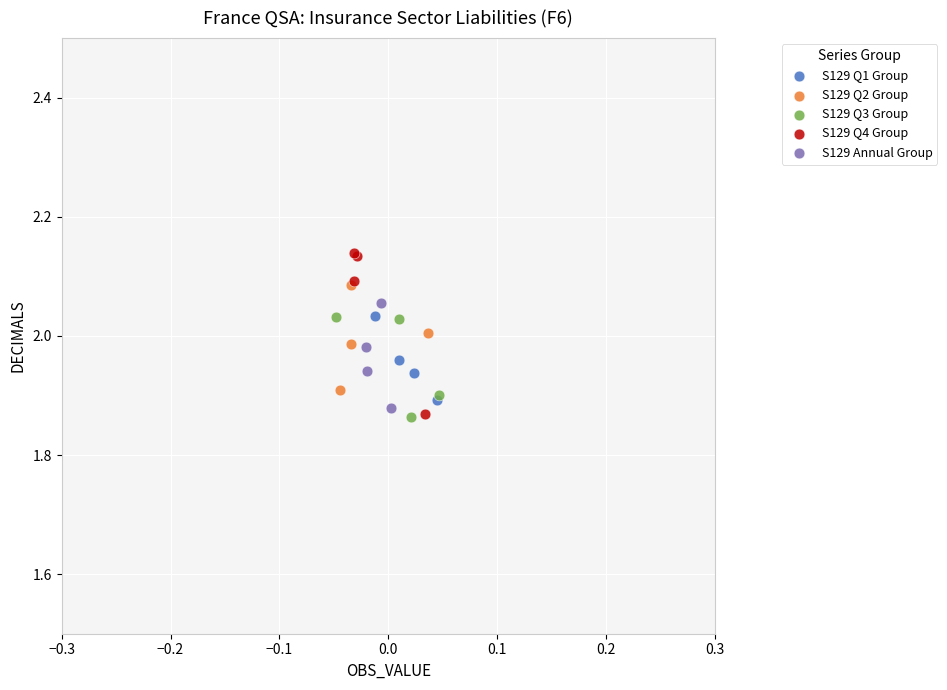

Which series contains the highest Y value?

S129 Q4 Group